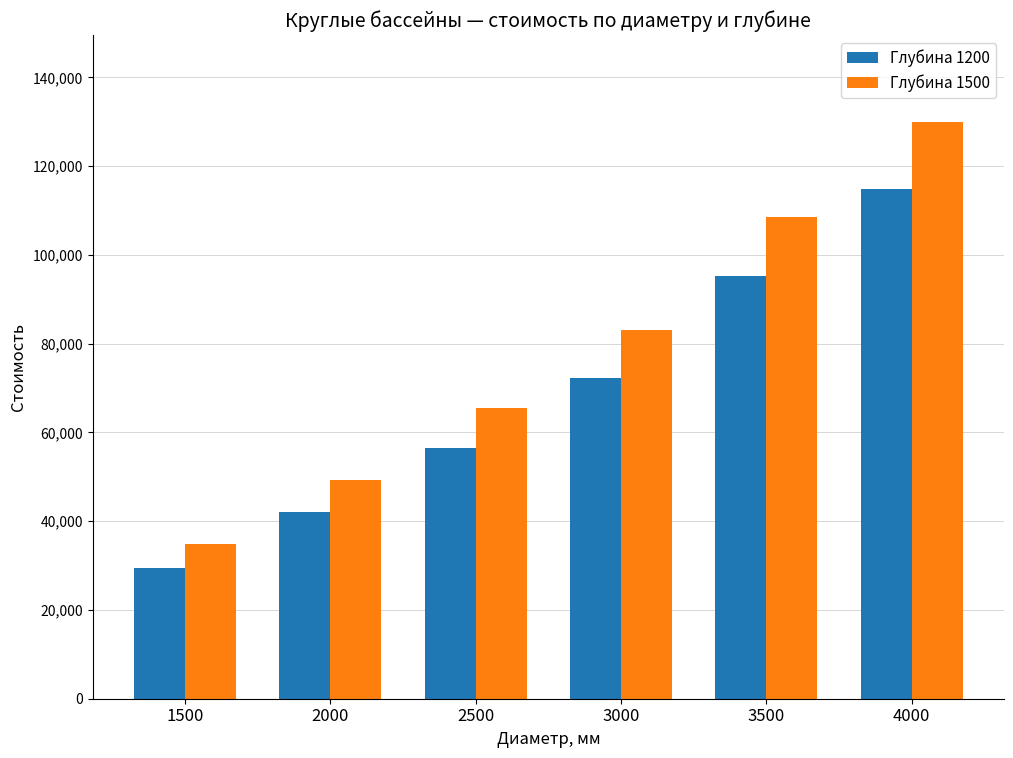

How many Глубина 1500 values are between 49340 and 108504?

4